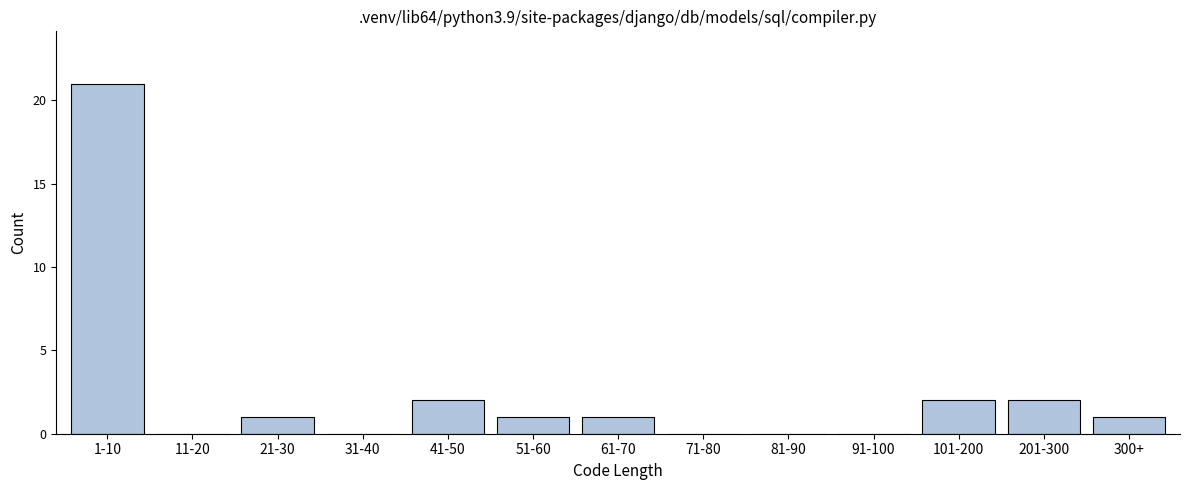

Reading right to left, extract all data points from this chart.

300+=1	201-300=2	101-200=2	91-100=0	81-90=0	71-80=0	61-70=1	51-60=1	41-50=2	31-40=0	21-30=1	11-20=0	1-10=21